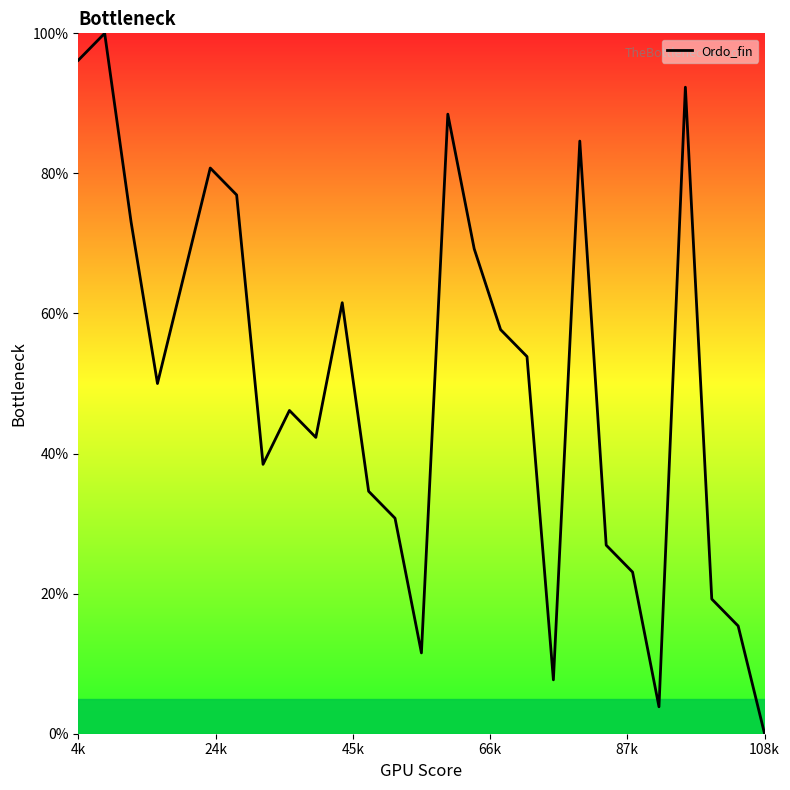

What is the difference between the maximum and minimum values?

100.0